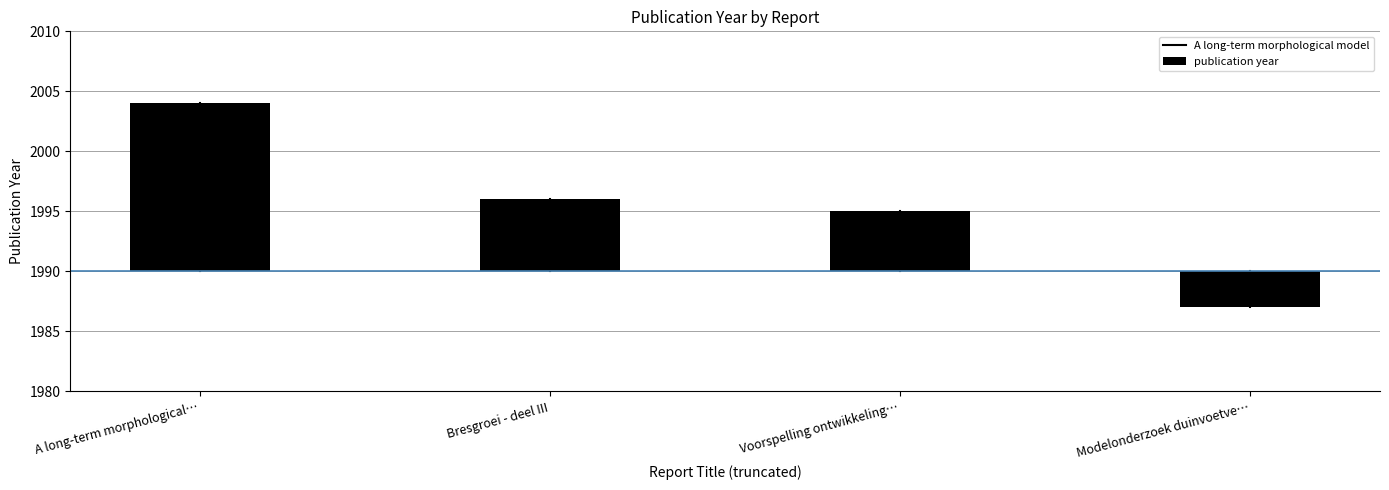

Is it true that the value at Voorspelling ontwikkeling… is 5?

True